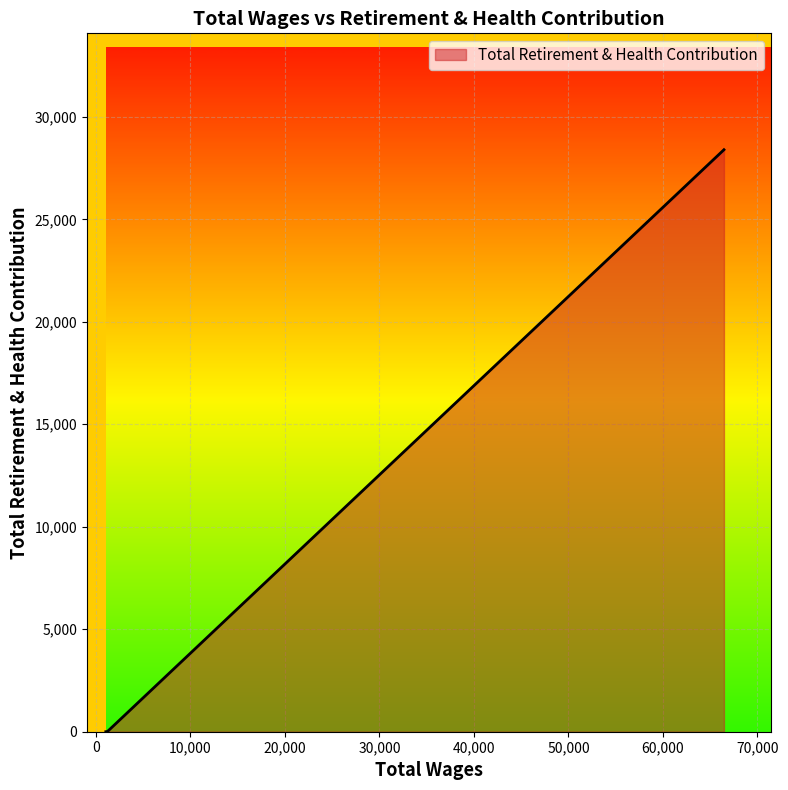

What is the average value?

4732